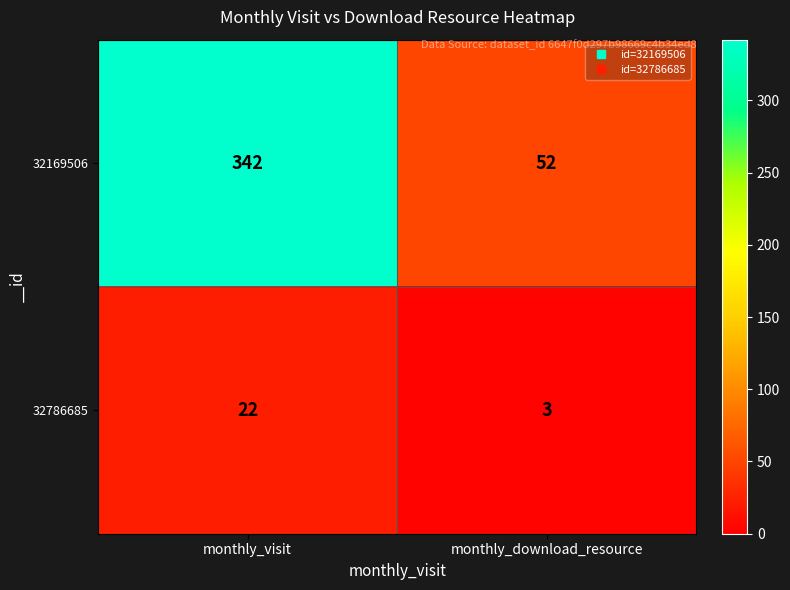

Rank the series at monthly_visit from lowest to highest value.

32786685, 32169506